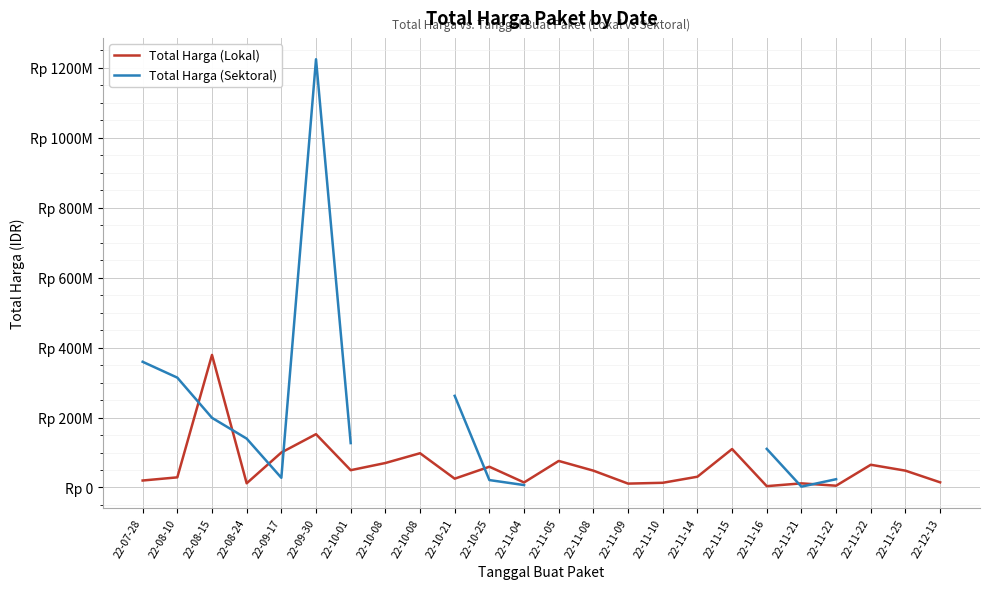

How many intersections are there between Total Harga (Lokal) and Total Harga (Sektoral)?

7